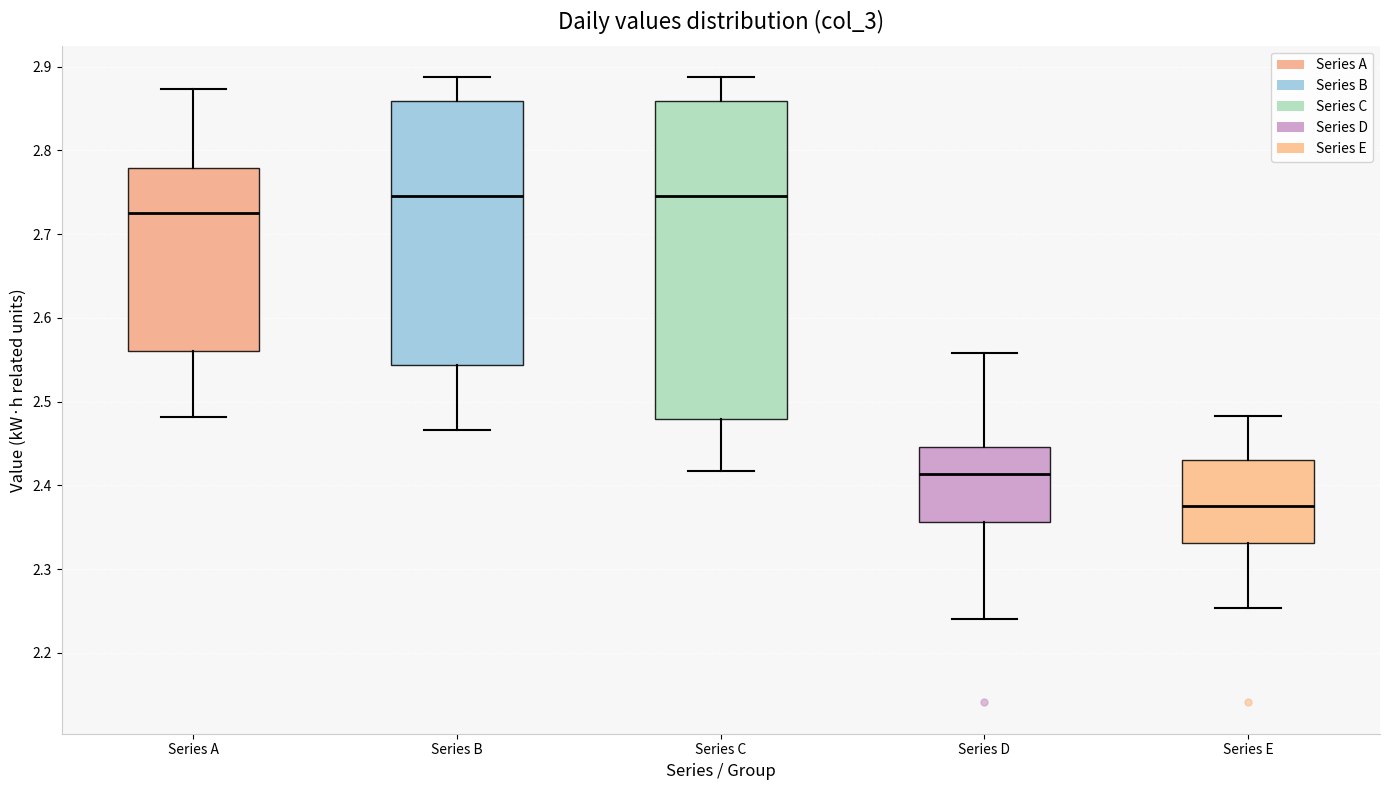

Reading left to right, transcribe this box plot: for each box, give where its median line is, the range the box spans, and where its two whiskers end, as read against the y-axis. The values are not printed on the chart, so give them approximately, as read against the axis.

Series A: median 2.73, box 2.56 to 2.78, whiskers 2.48 to 2.87
Series B: median 2.75, box 2.54 to 2.86, whiskers 2.47 to 2.89
Series C: median 2.75, box 2.48 to 2.86, whiskers 2.42 to 2.89
Series D: median 2.41, box 2.36 to 2.45, whiskers 2.24 to 2.56
Series E: median 2.38, box 2.33 to 2.43, whiskers 2.25 to 2.48